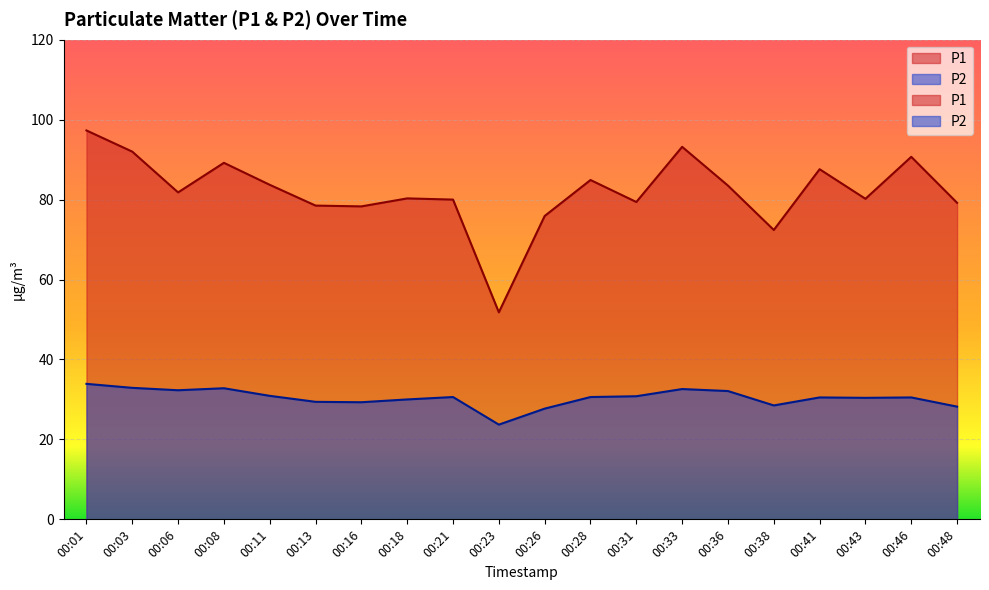

Which series has the largest total across all categories?

P1